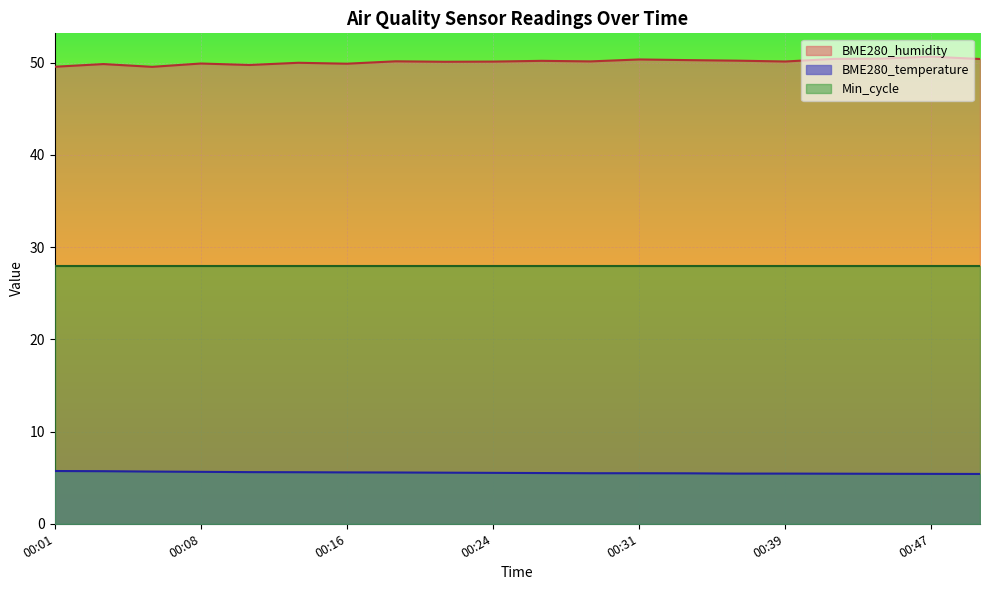

What is the minimum value for BME280_humidity?

49.5